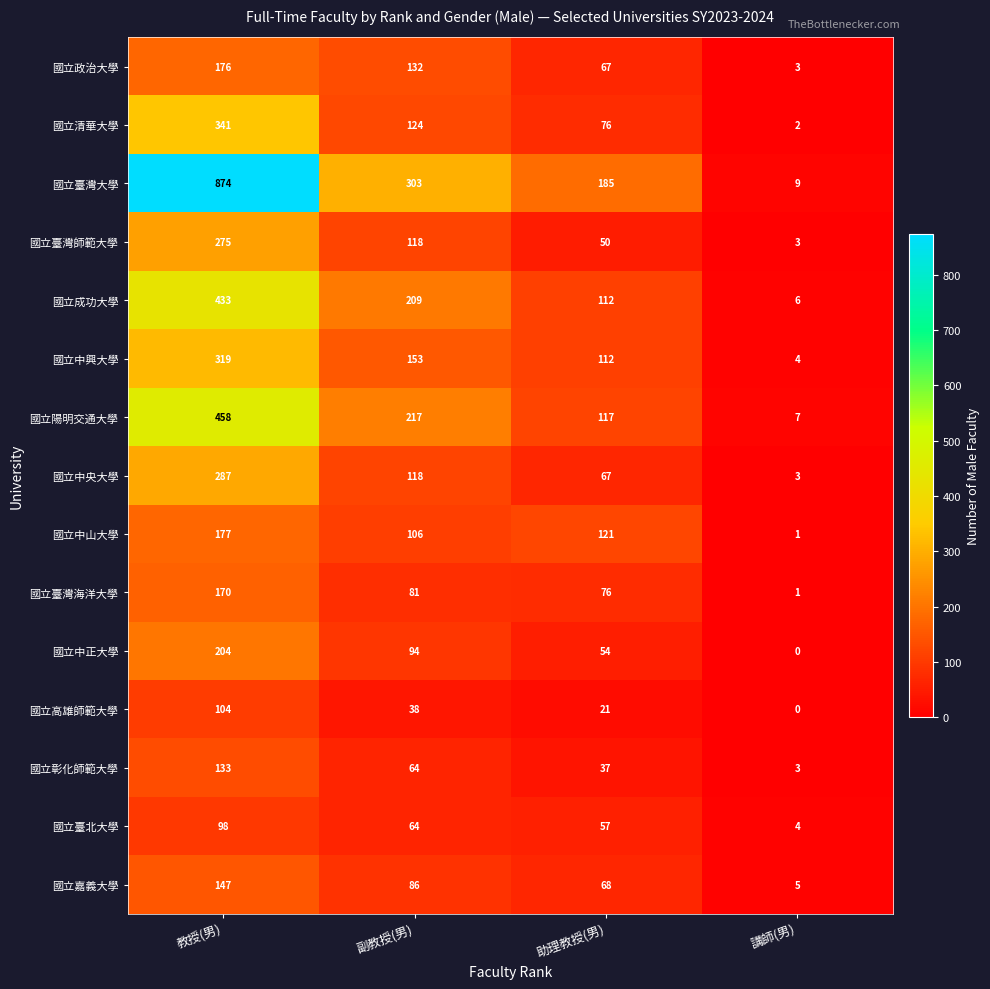

What is the minimum value for 國立臺灣大學?

9